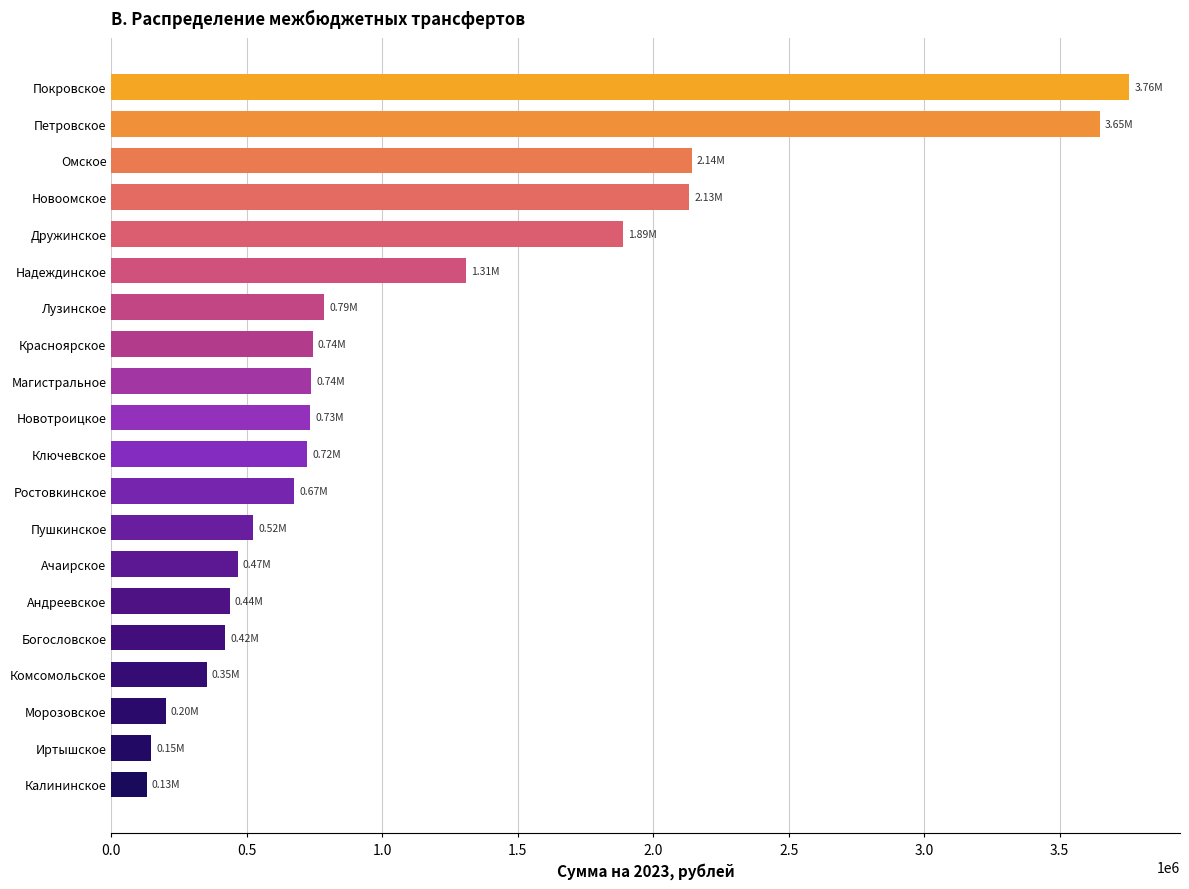

What is the label of the 1st bar from the bottom?

Калининское